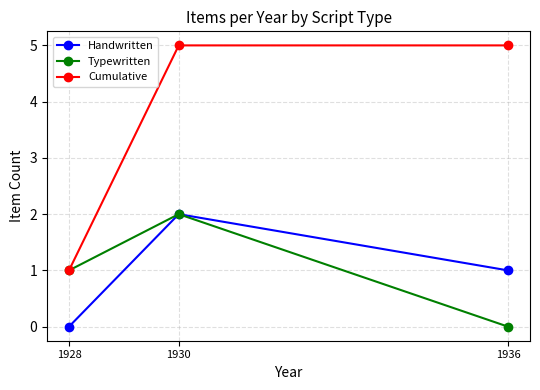

Which series has the largest total across all categories?

Cumulative